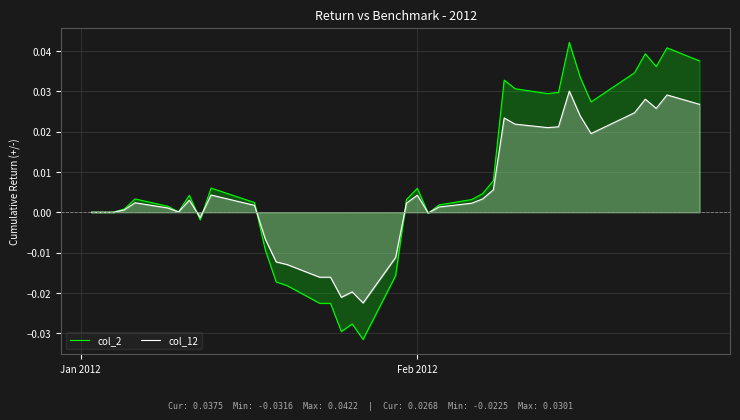

Rank the series by their maximum value, from highest to lowest.

col_2, col_12